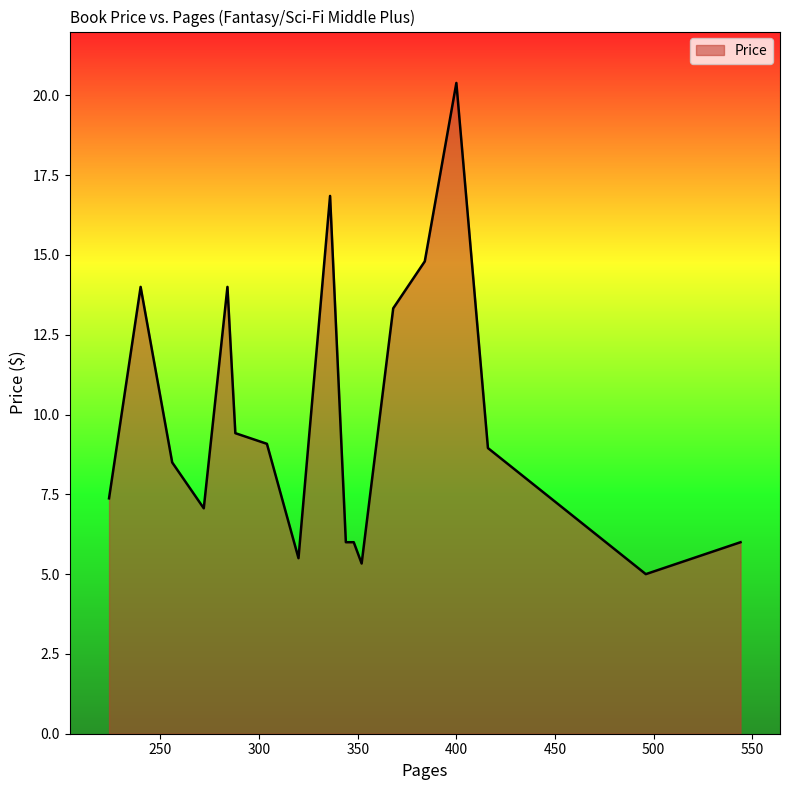

What is the maximum value shown in the chart?

20.4